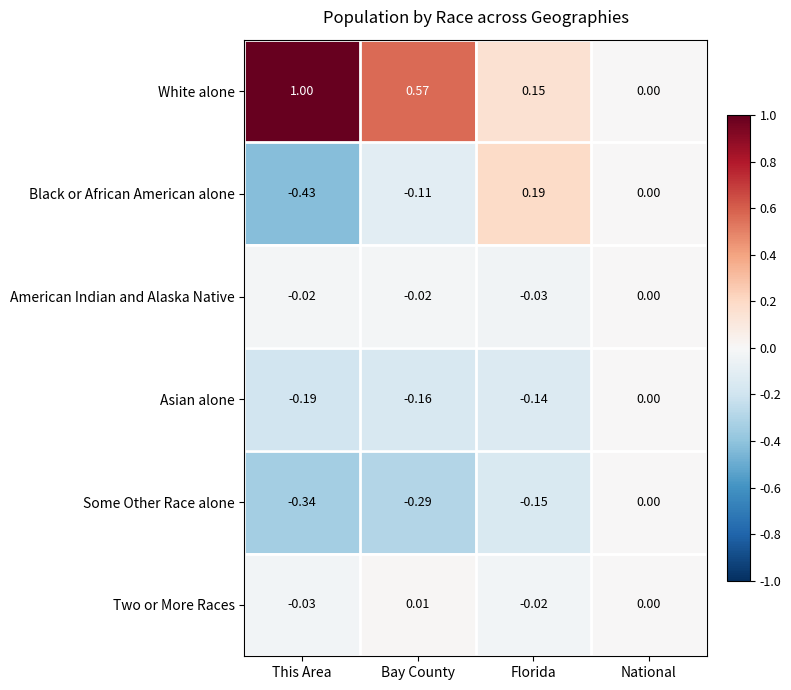

Which label corresponds to the smallest value in the chart?

This Area